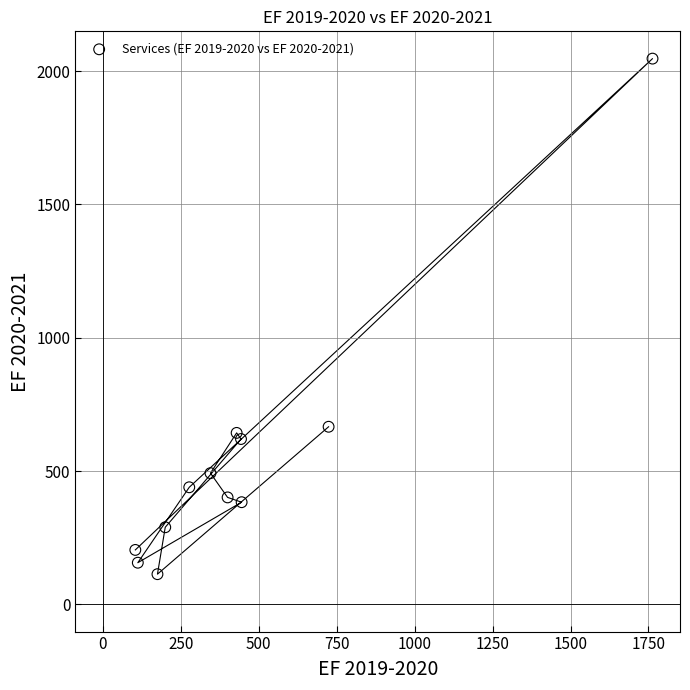

What Y value in the scatter plot is closest to 1080?

666